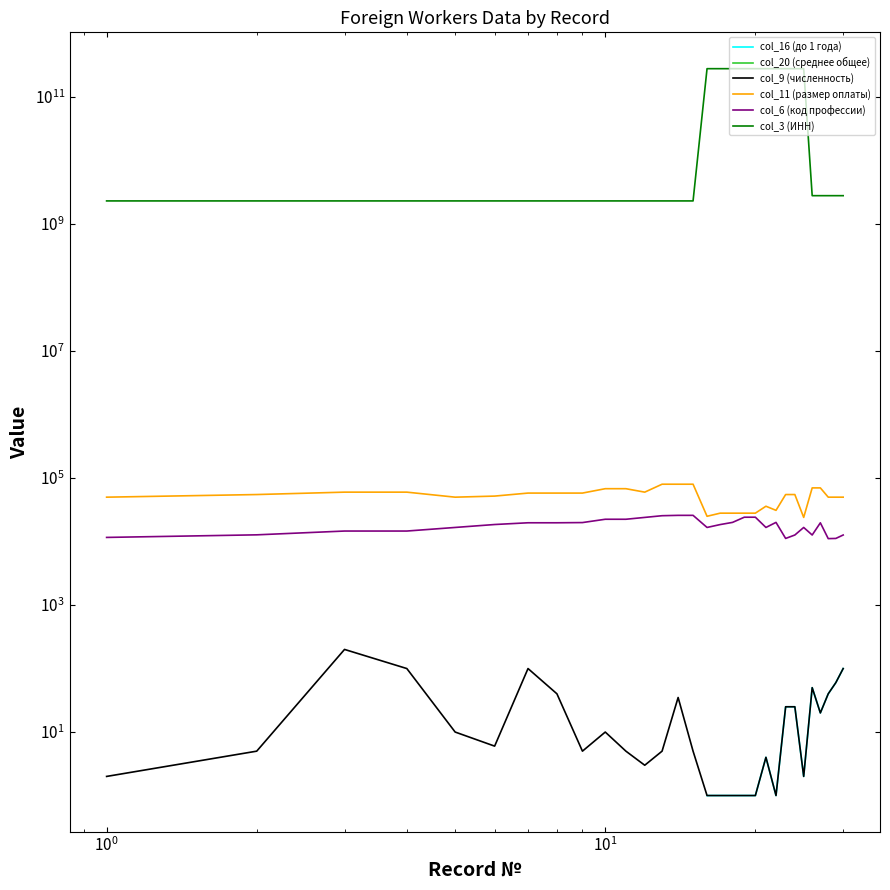

How many lines are shown in the chart?

6